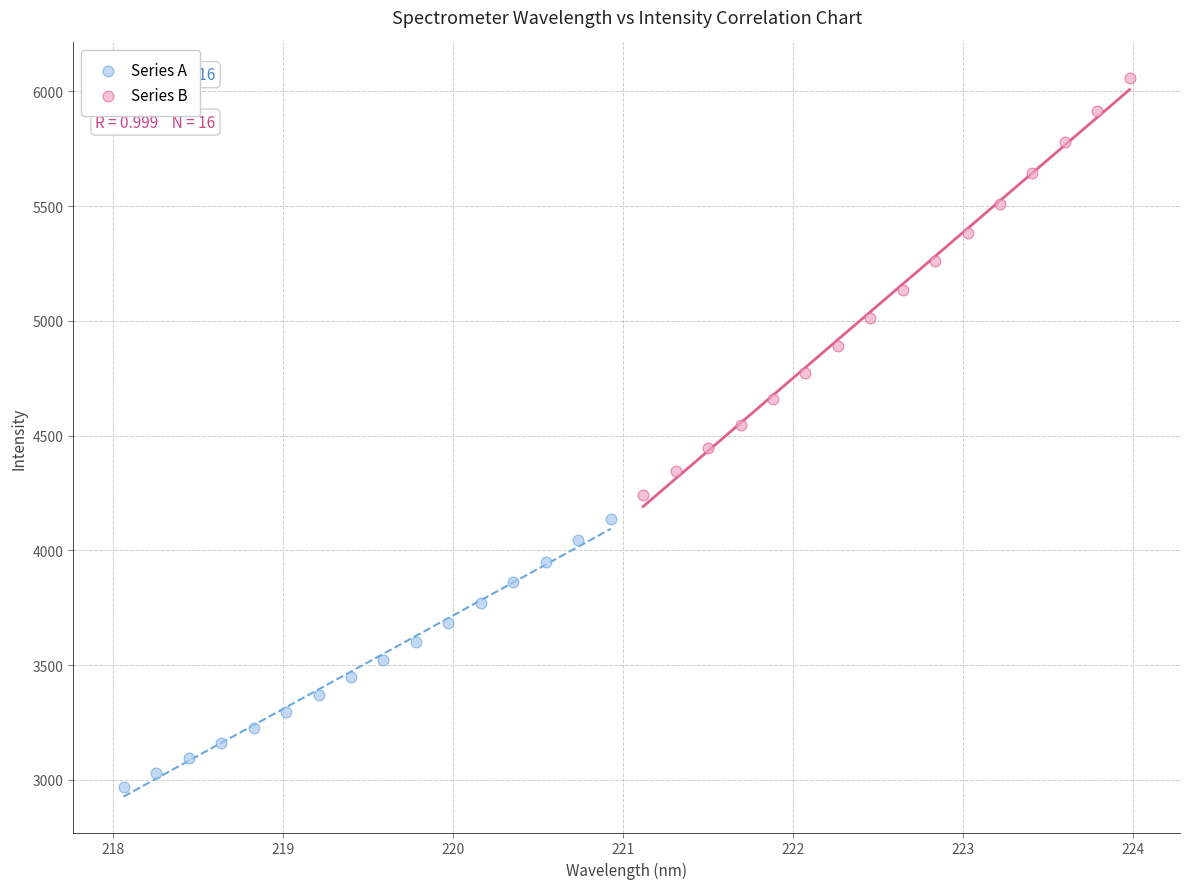

Which series contains the lowest Y value?

Series A